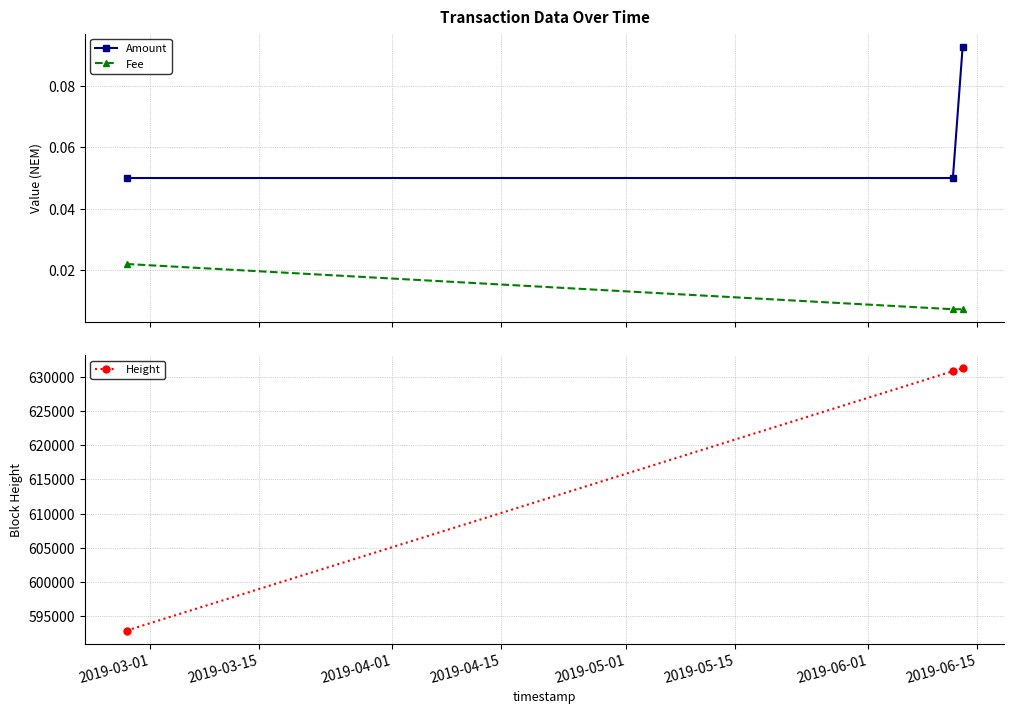

Count the Amount values in the range 0 to 1.

3